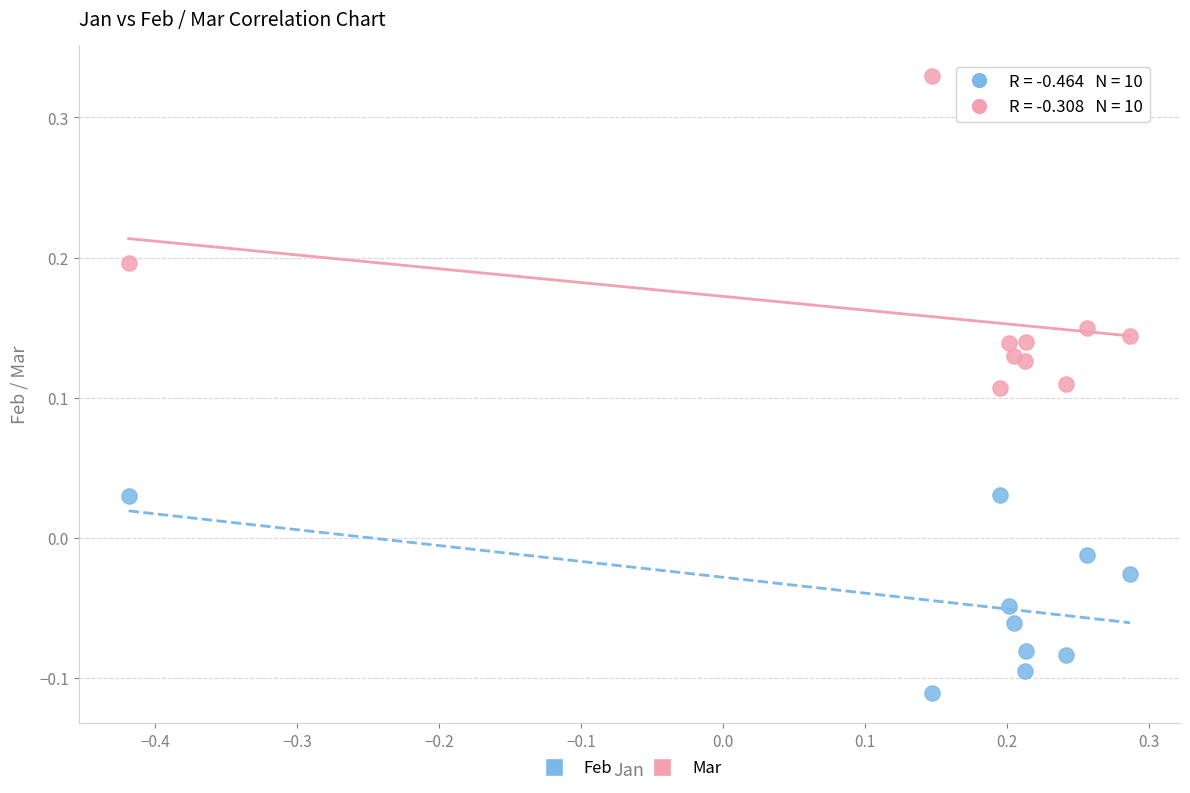

Which series reaches the maximum Y coordinate?

Mar